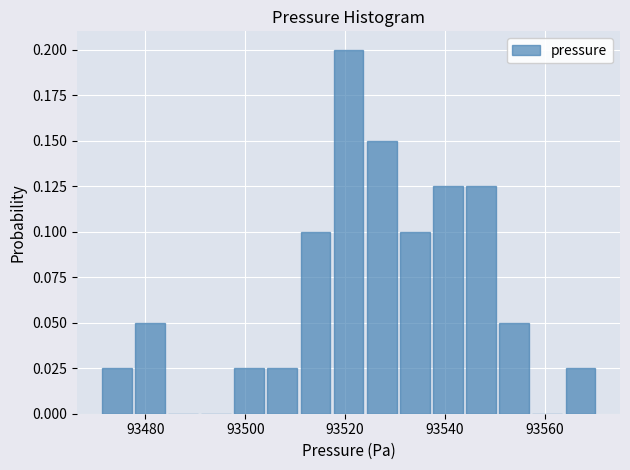

Read against the x-axis, roughly where is the centre of the tallest bar?

93520